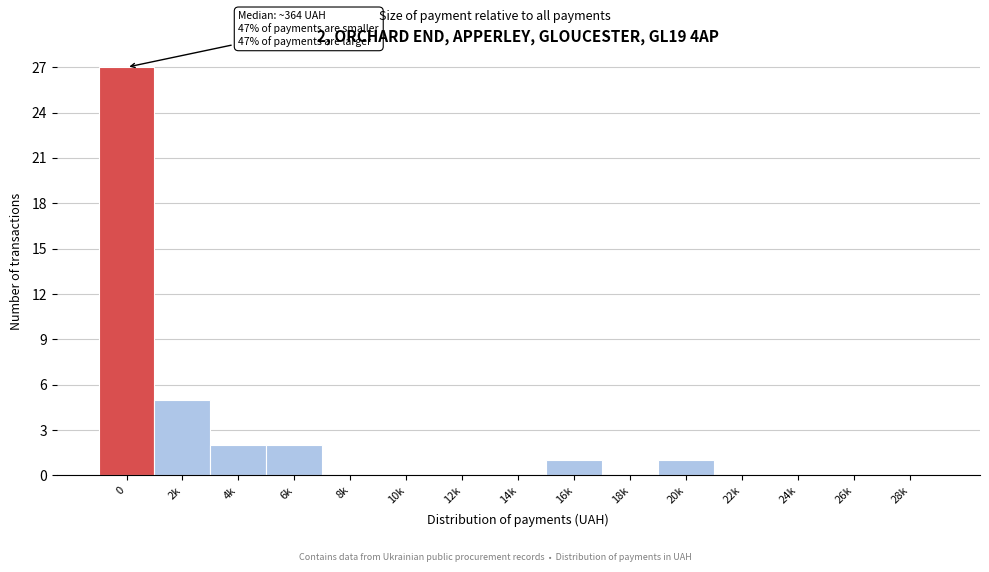

Reading left to right, transcribe all the data shown in this chart.

0=27	2k=5	4k=2	6k=2	8k=0	10k=0	12k=0	14k=0	16k=1	18k=0	20k=1	22k=0	24k=0	26k=0	28k=0